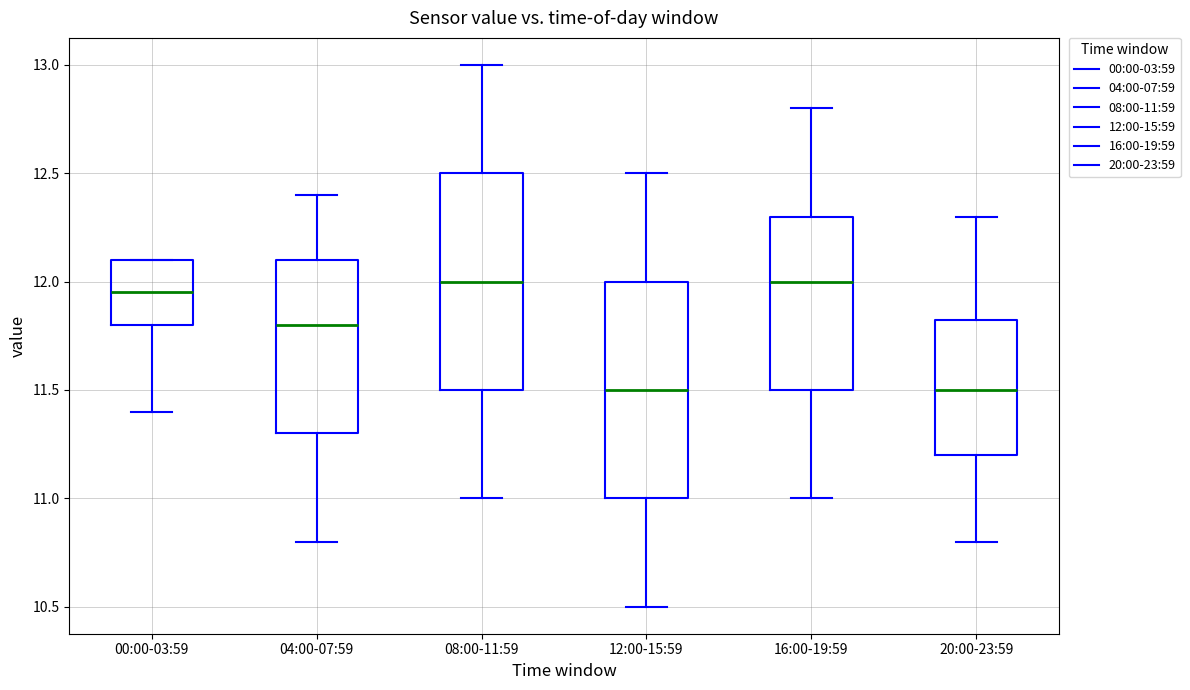

Where does the upper whisker of the box for 20:00-23:59 end on the y-axis? The values are not printed on the chart, so give them approximately, as read against the axis.

12.30